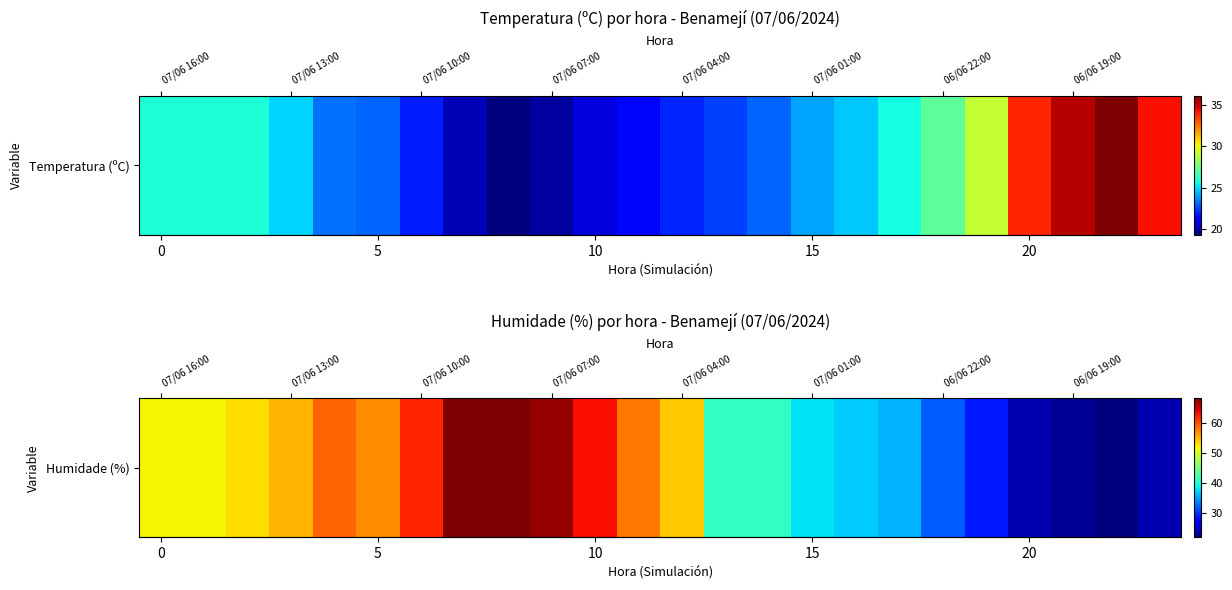

What is the smallest value displayed?

22